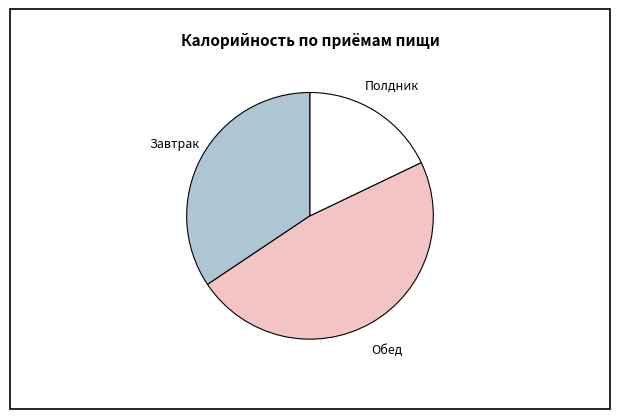

Do Полдник and Обед together represent more than half of the pie?

Yes